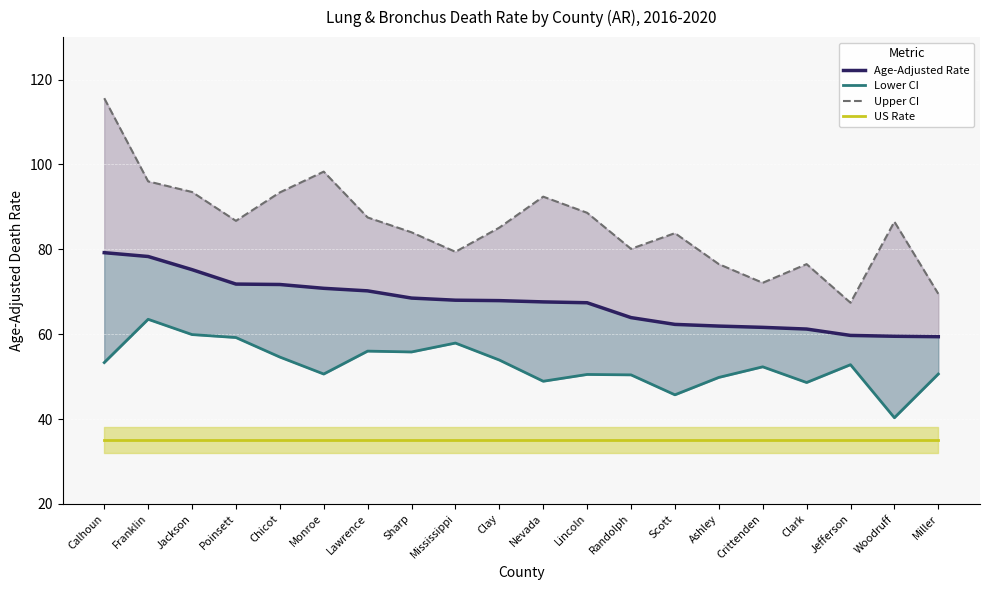

What is the greatest value displayed?

115.6